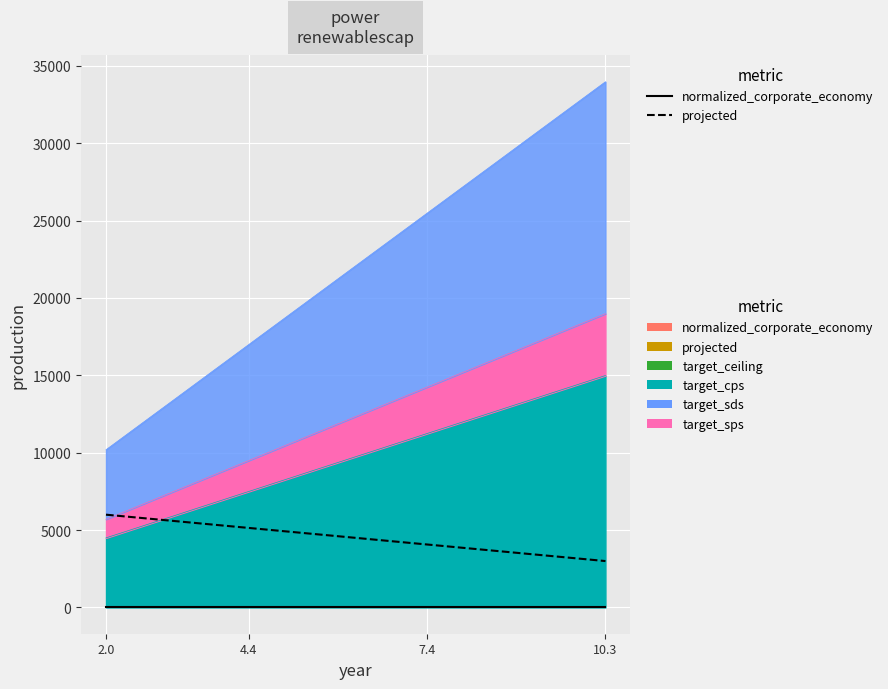

The value of normalized_corporate_economy at 7 is 87.7. True or false?

False